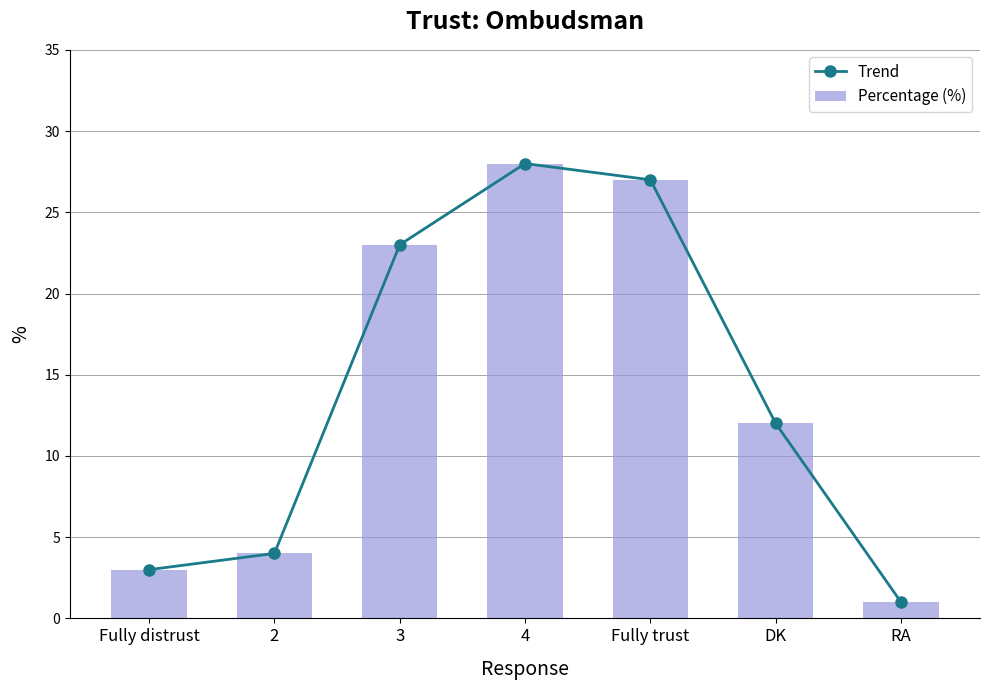

What is the minimum value shown in the chart?

1